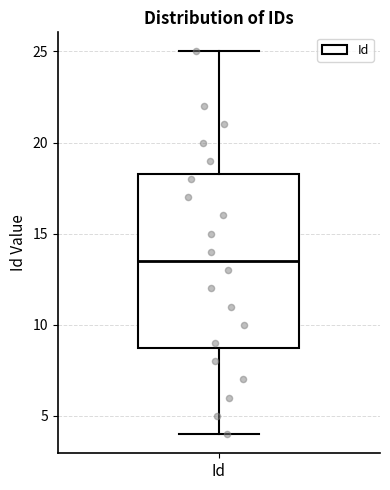

Transcribe this box plot: give where the median line is, the range the box spans, and where the two whiskers end, as read against the y-axis. The values are not printed on the chart, so give them approximately, as read against the axis.

median 13.5, box 9.0 to 18.5, whiskers 4.0 to 25.0